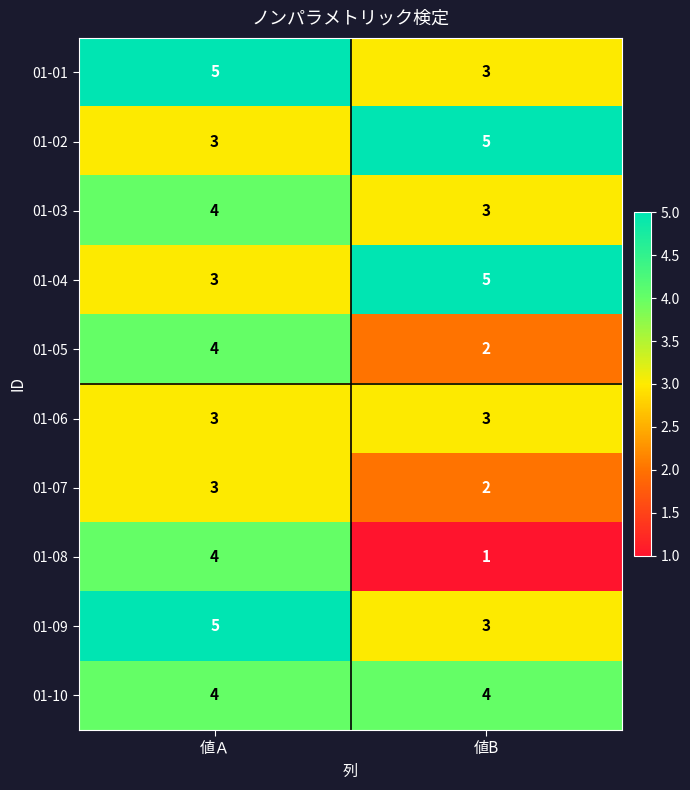

Reading left to right, transcribe all the data shown in this chart.

01-01: 5	3
01-02: 3	5
01-03: 4	3
01-04: 3	5
01-05: 4	2
01-06: 3	3
01-07: 3	2
01-08: 4	1
01-09: 5	3
01-10: 4	4